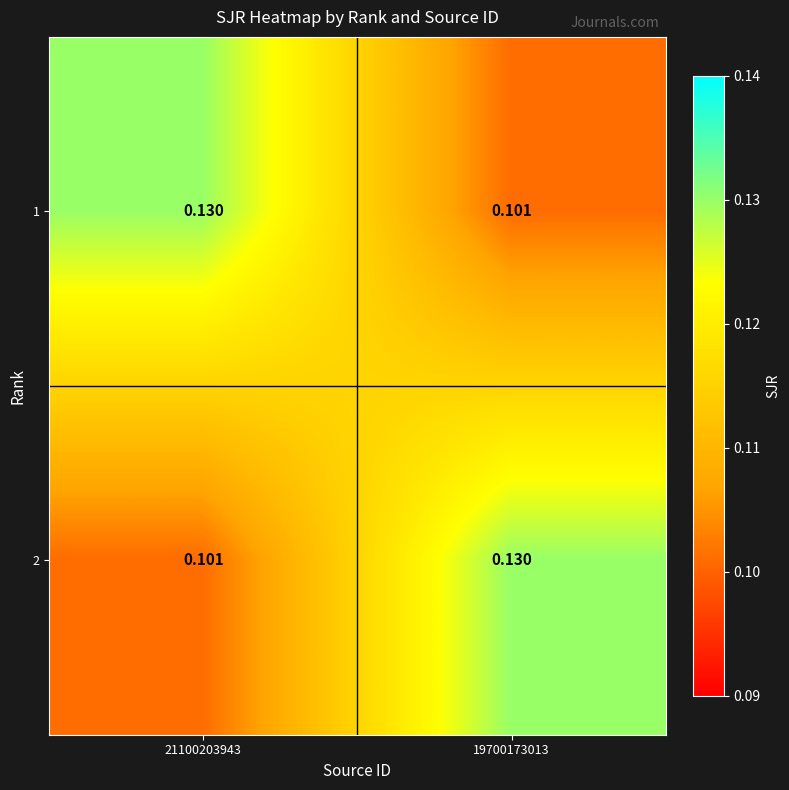

At how many categories does at least one series exceed 0?

2